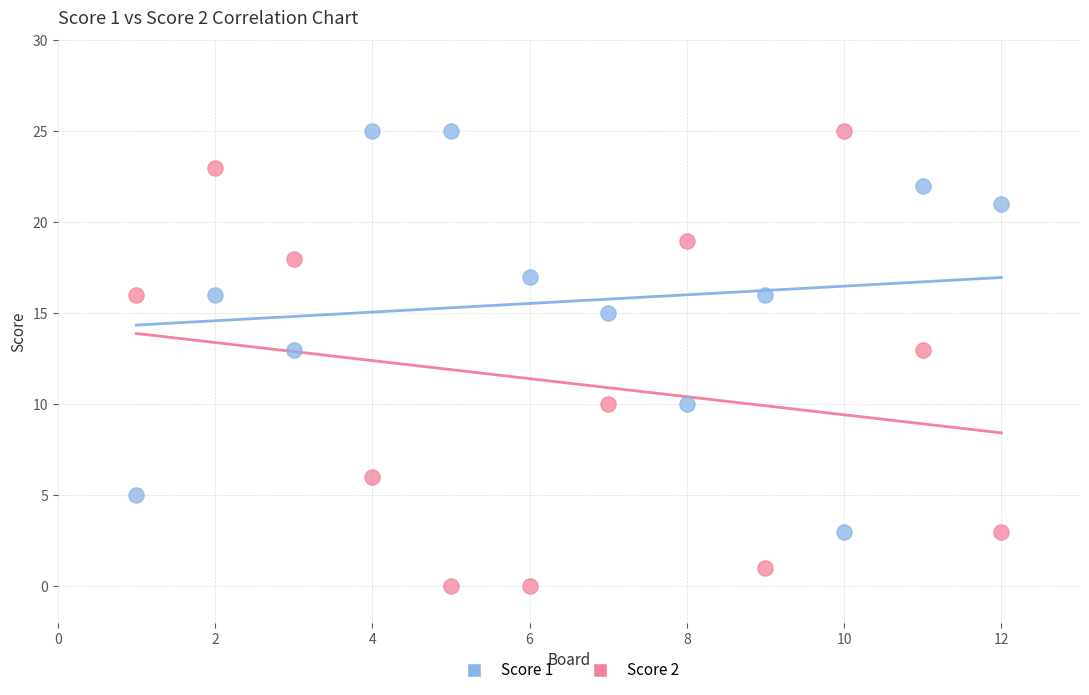

Which series has the largest Y range (max minus min)?

Score 2